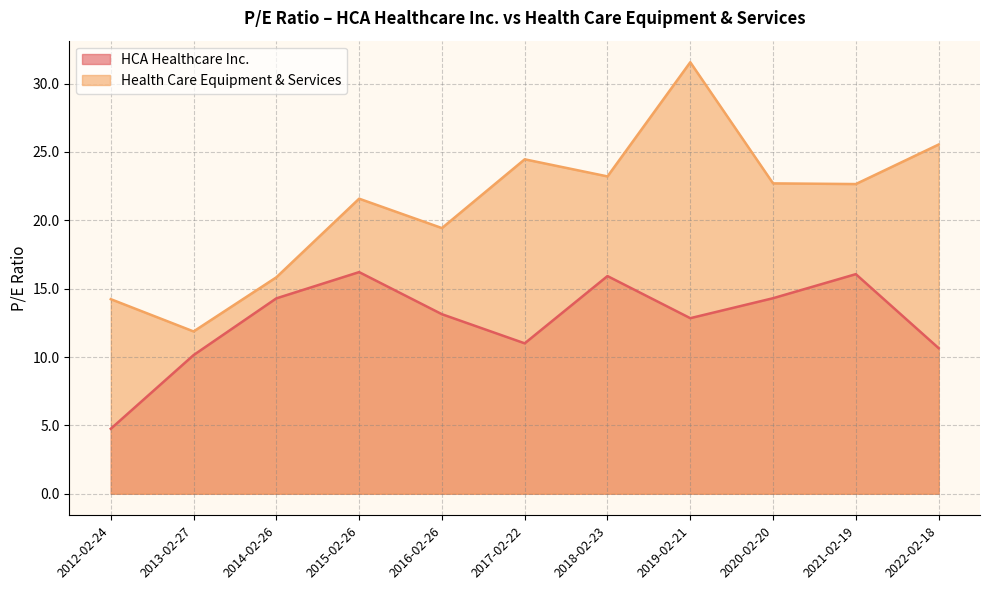

True or false: HCA Healthcare Inc. and Health Care Equipment & Services intersect in this chart.

False